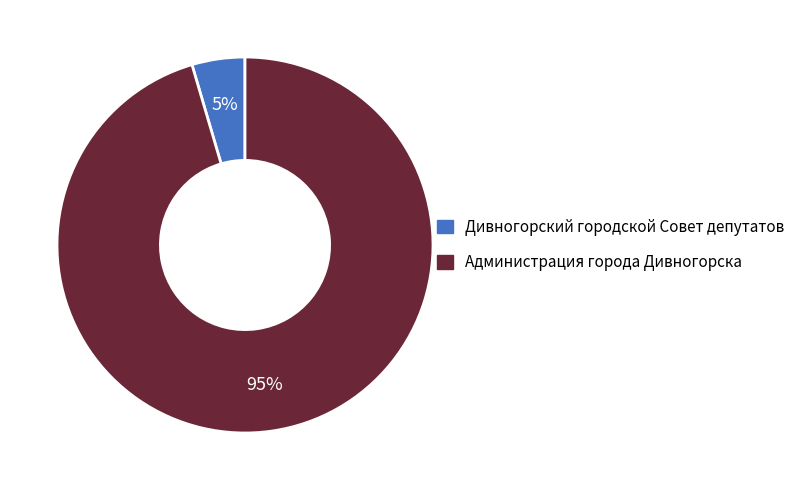

Combined, do Администрация города Дивногорска and Дивногорский городской Совет депутатов account for over 50%?

Yes